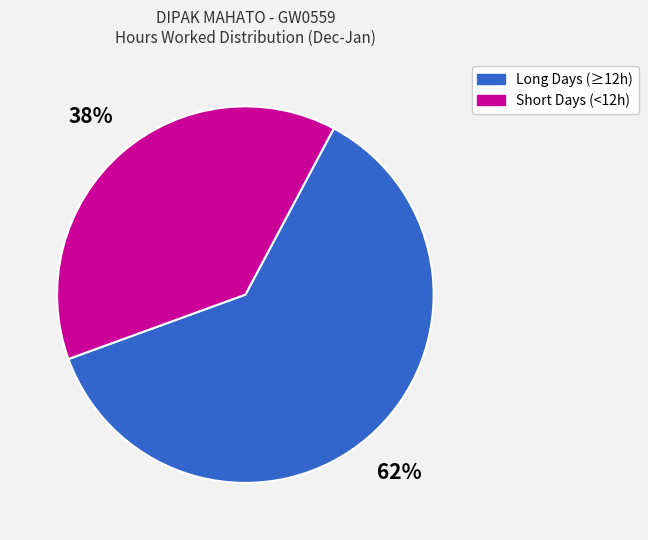

Is there a majority slice in this chart?

Yes